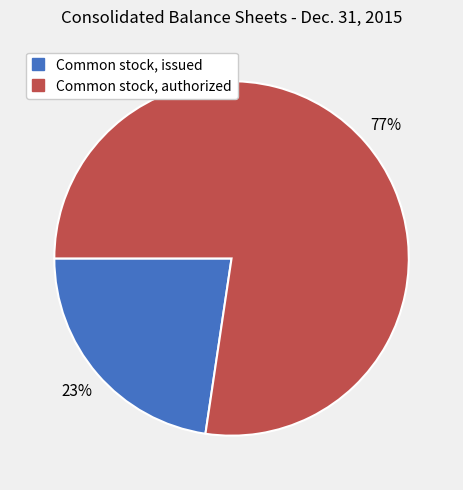

How many slices are in this pie chart?

2